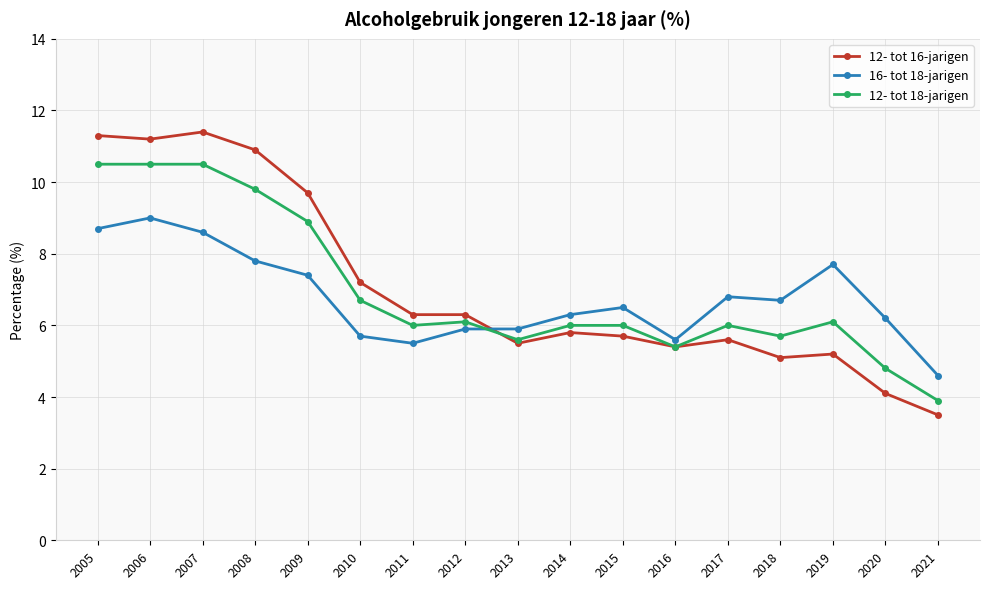

Reading left to right, transcribe all the data shown in this chart.

12- tot 16-jarigen: 11.3	11.2	11.4	10.9	9.7	7.2	6.3	6.3	5.5	5.8	5.7	5.4	5.6	5.1	5.2	4.1	3.5
16- tot 18-jarigen: 8.7	9.0	8.6	7.8	7.4	5.7	5.5	5.9	5.9	6.3	6.5	5.6	6.8	6.7	7.7	6.2	4.6
12- tot 18-jarigen: 10.5	10.5	10.5	9.8	8.9	6.7	6.0	6.1	5.6	6.0	6.0	5.4	6.0	5.7	6.1	4.8	3.9